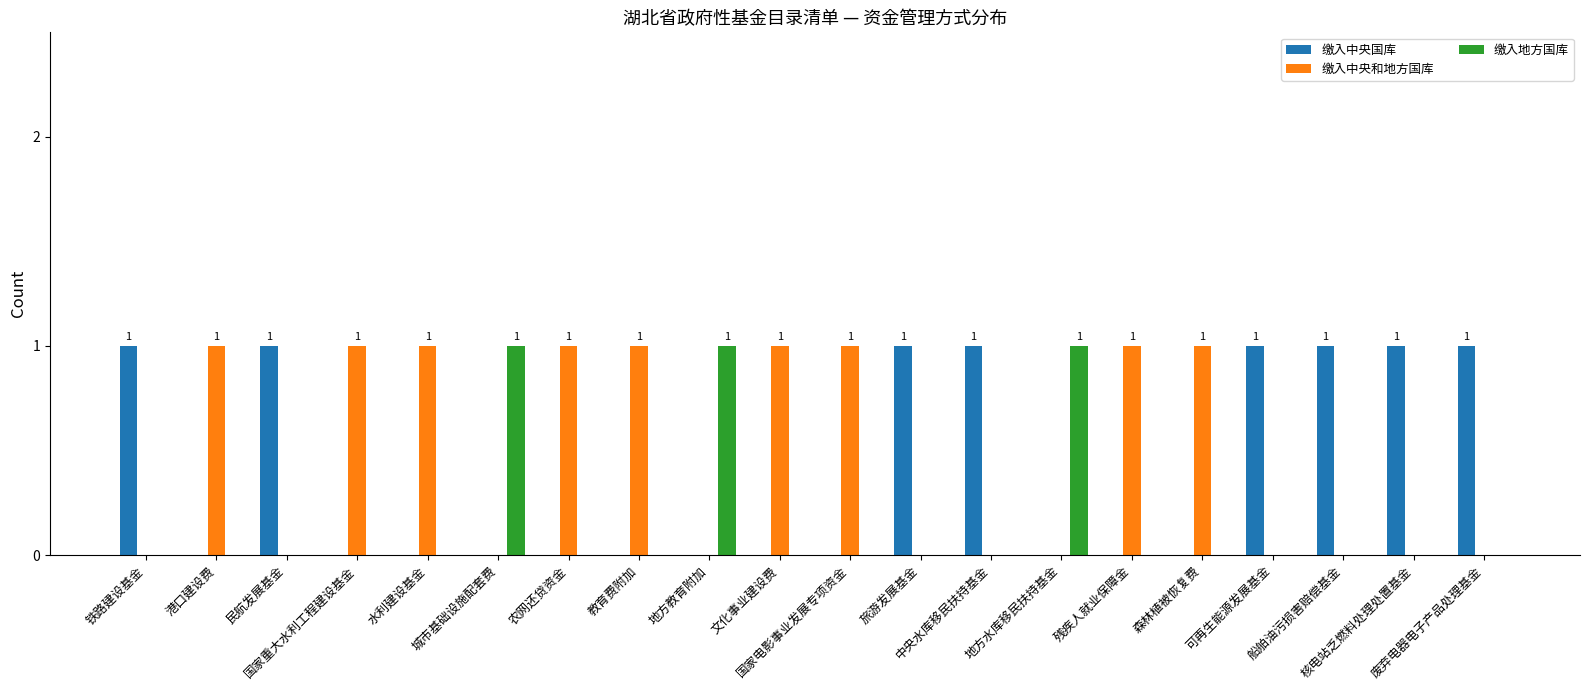

At how many categories does at least one series exceed 0?

20